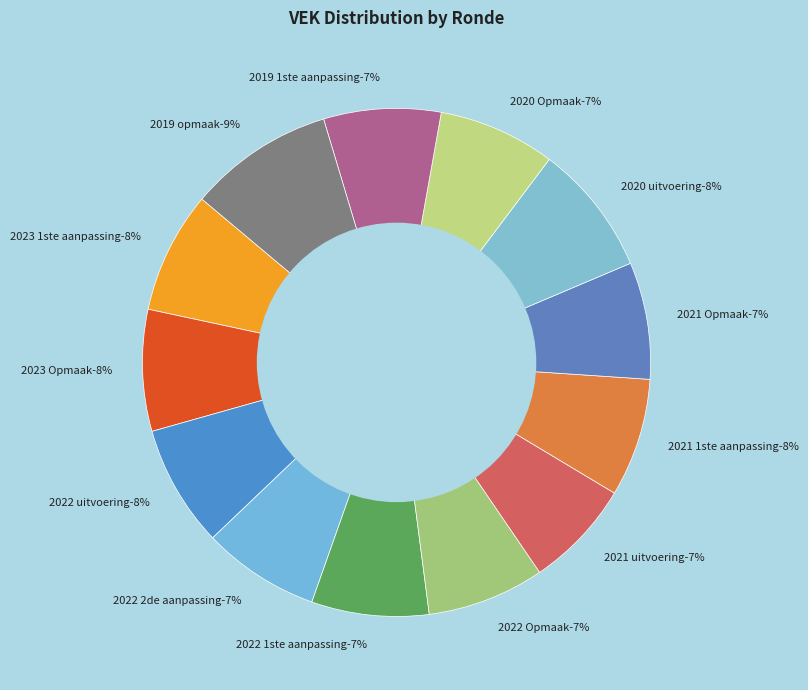

What is the ratio of the value at 2022 uitvoering to the value at 2023 Opmaak?

1.0